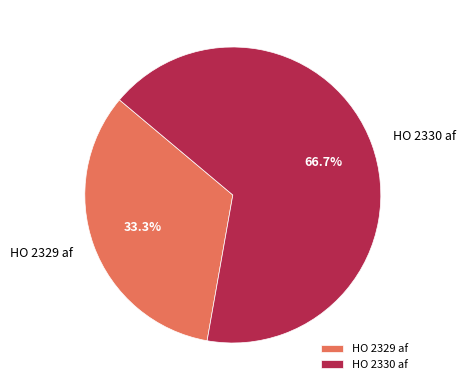

The HO 2329 af slice represents 48% of the pie. True or false?

False